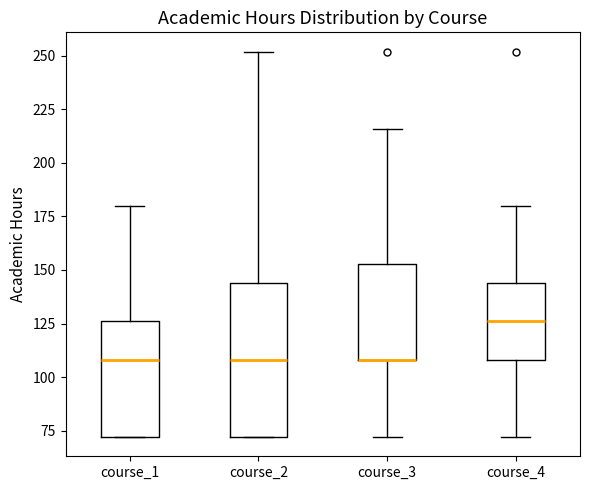

Which box is the tallest, from its lower edge to its upper edge?

course_2